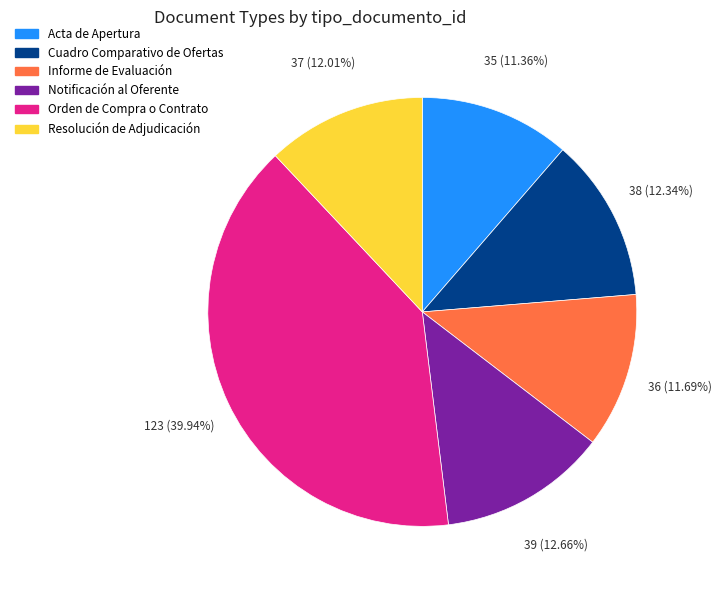

Does Notificación al Oferente represent more than half of the total?

No